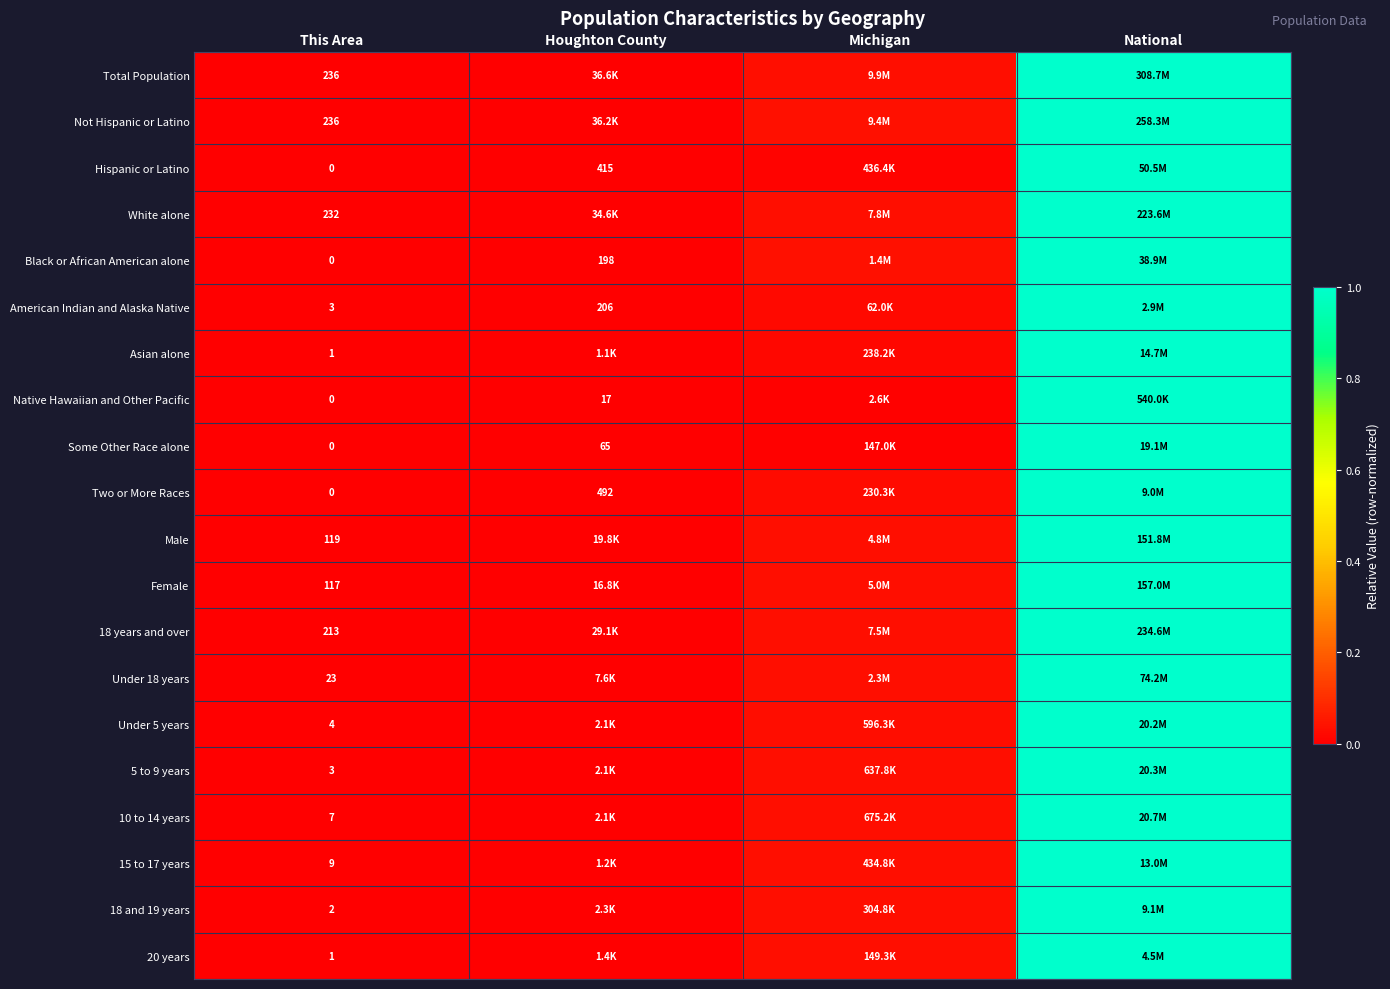

How many values in White alone are above zero?

3